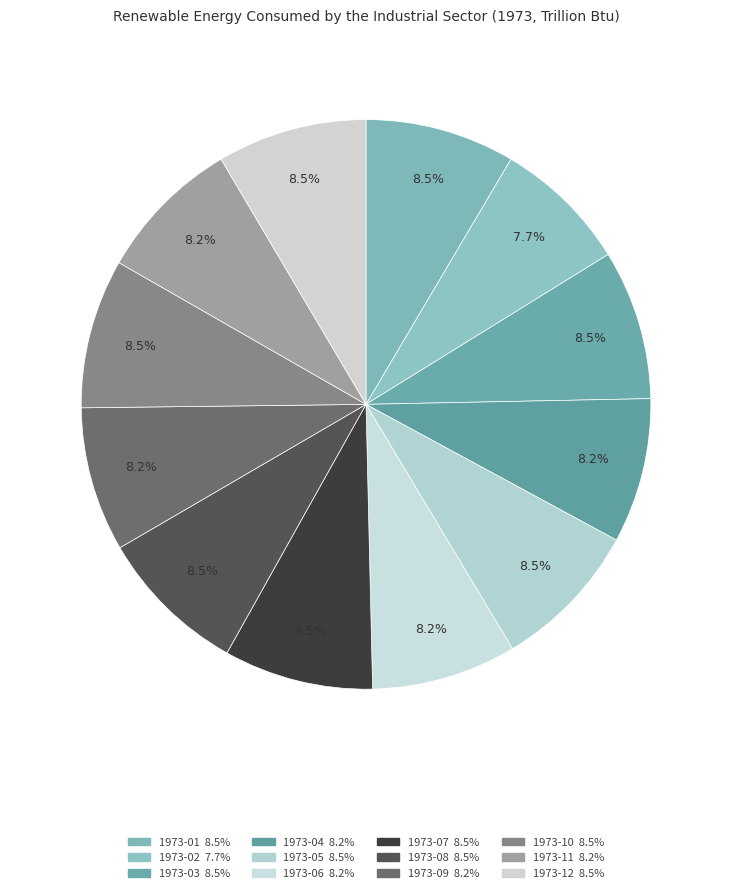

Which category has the biggest portion of the pie?

1973-03